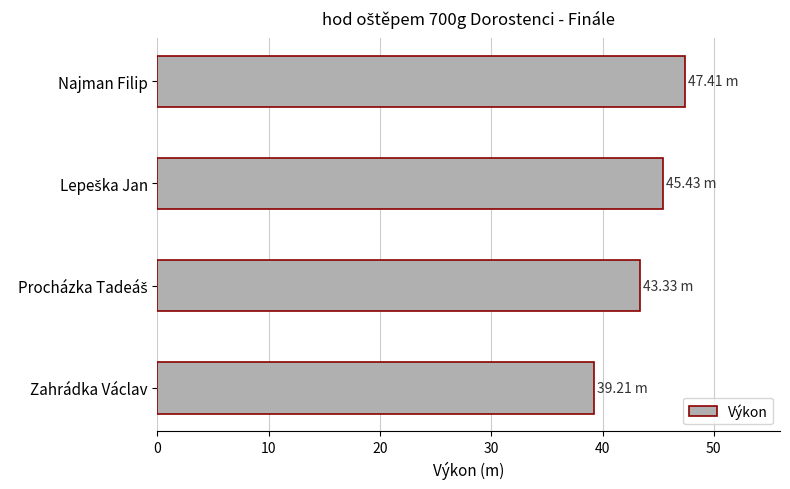

What is the difference between the second highest and minimum values?

6.2